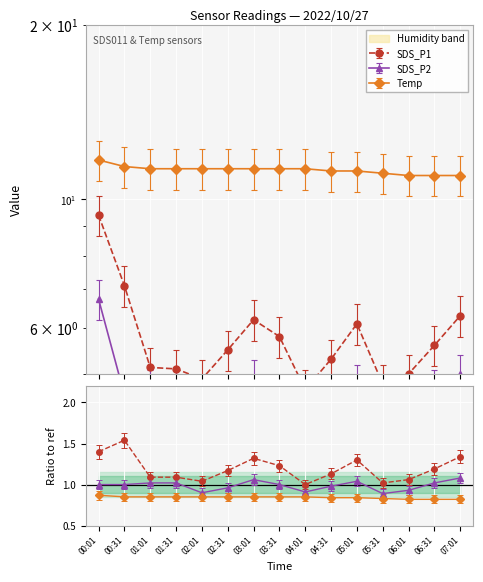

Is it true that Temp equals 11.3 at 01:01?

True